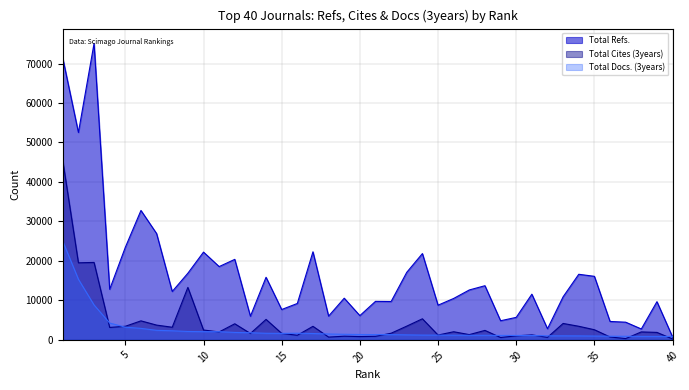

What is the spread (max minus min) of values at 11?

16556